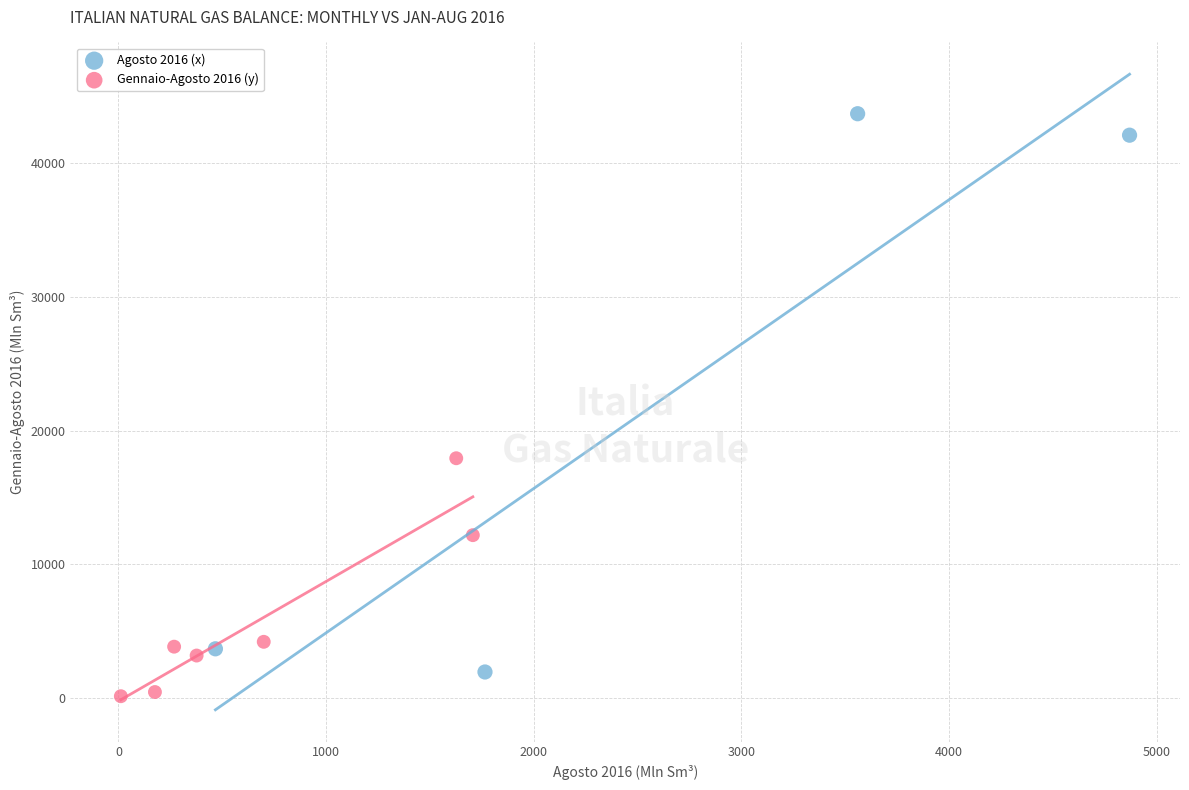

What are all the series names shown in the legend?

Agosto 2016 (x), Gennaio-Agosto 2016 (y)